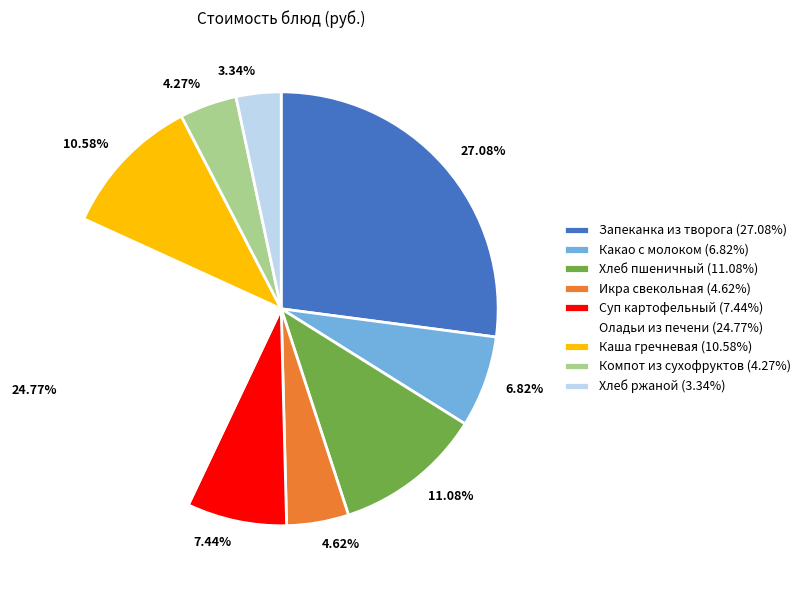

What percentage do Суп картофельный and Каша гречневая together represent?

18.0%